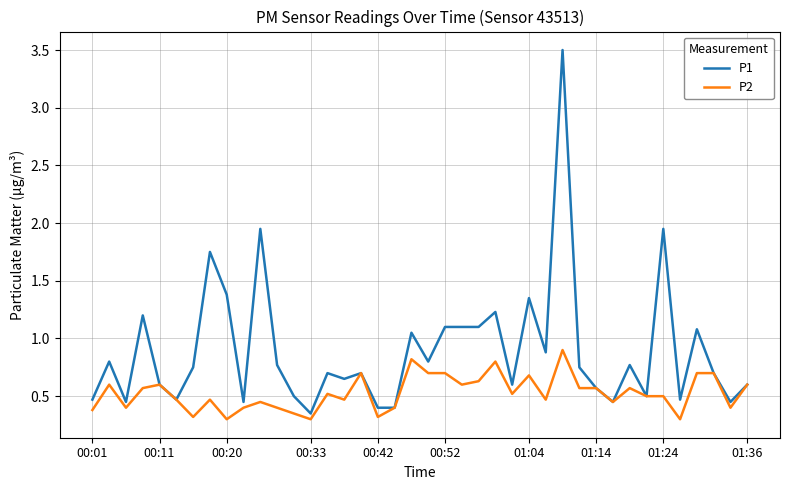

List the series in order of their peak value, highest first.

P1, P2